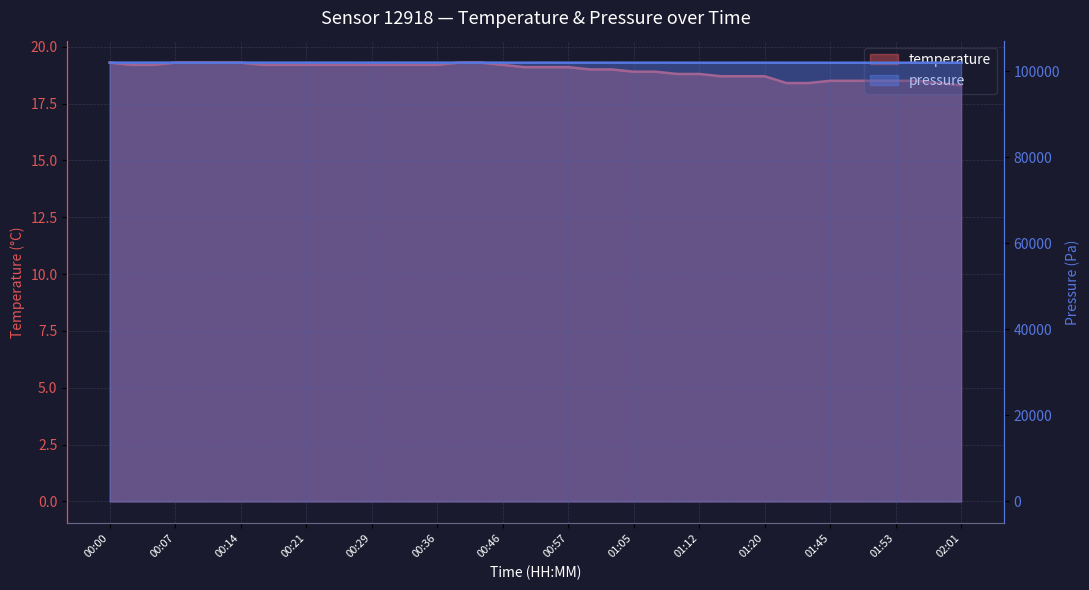

True or false: pressure and temperature cross at least once.

False